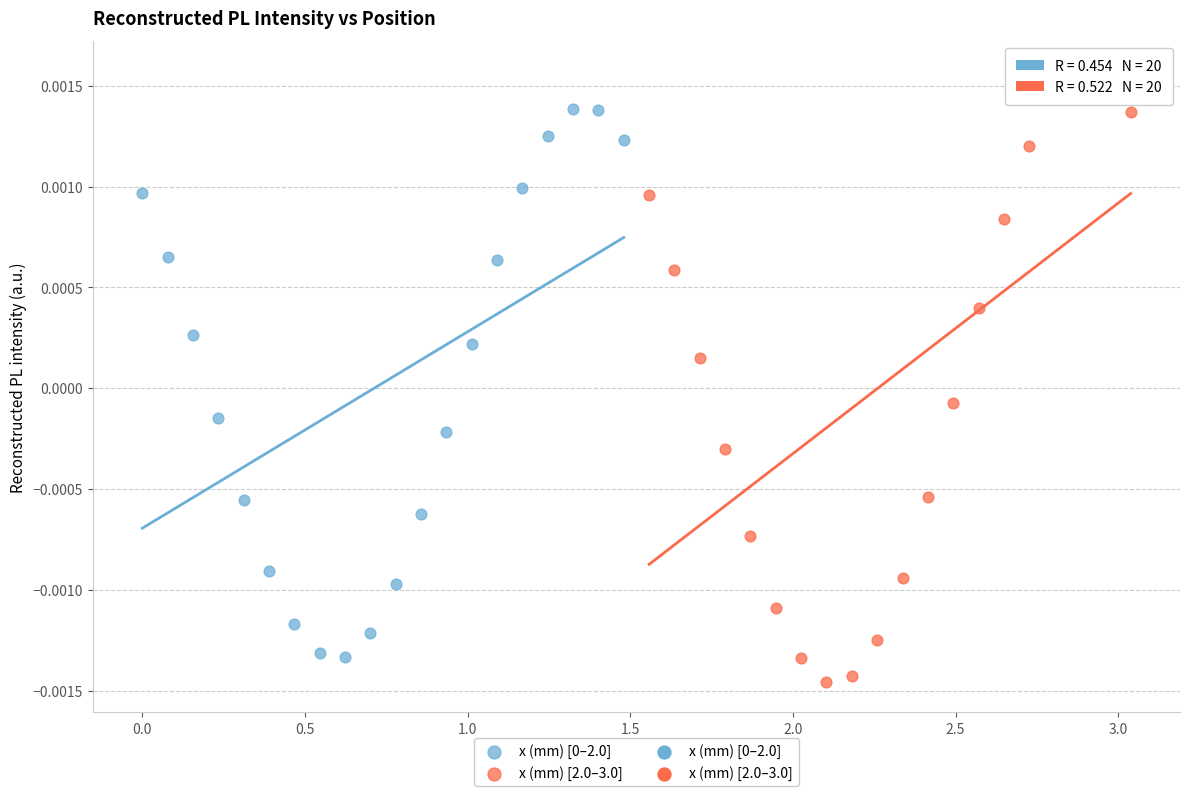

Which series reaches the maximum Y coordinate?

x (mm) [2.0–3.0]